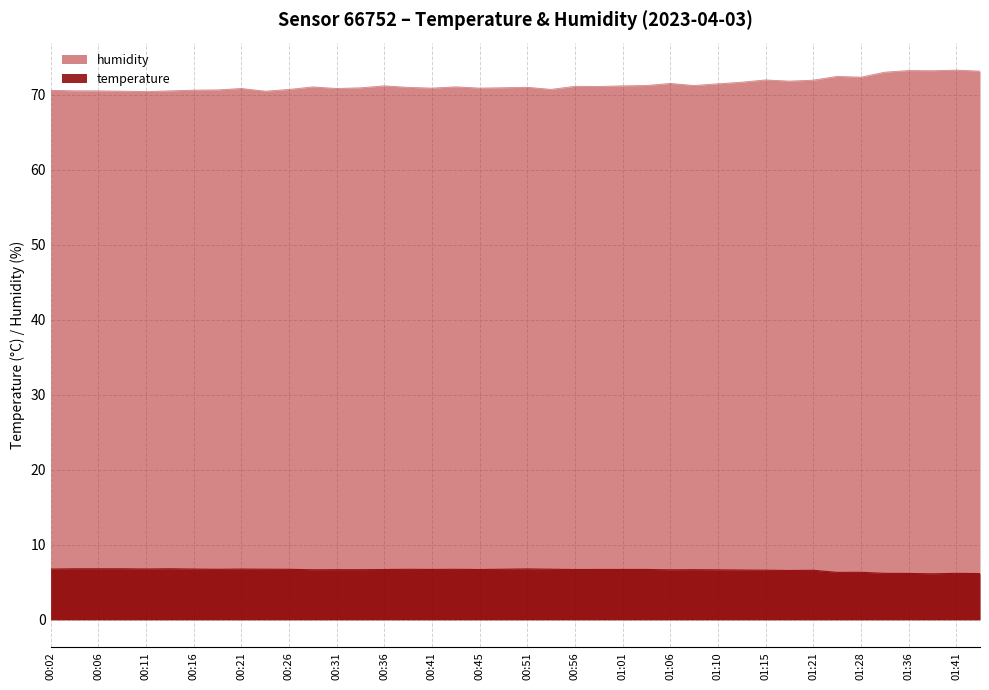

What is the smallest value displayed?

6.1